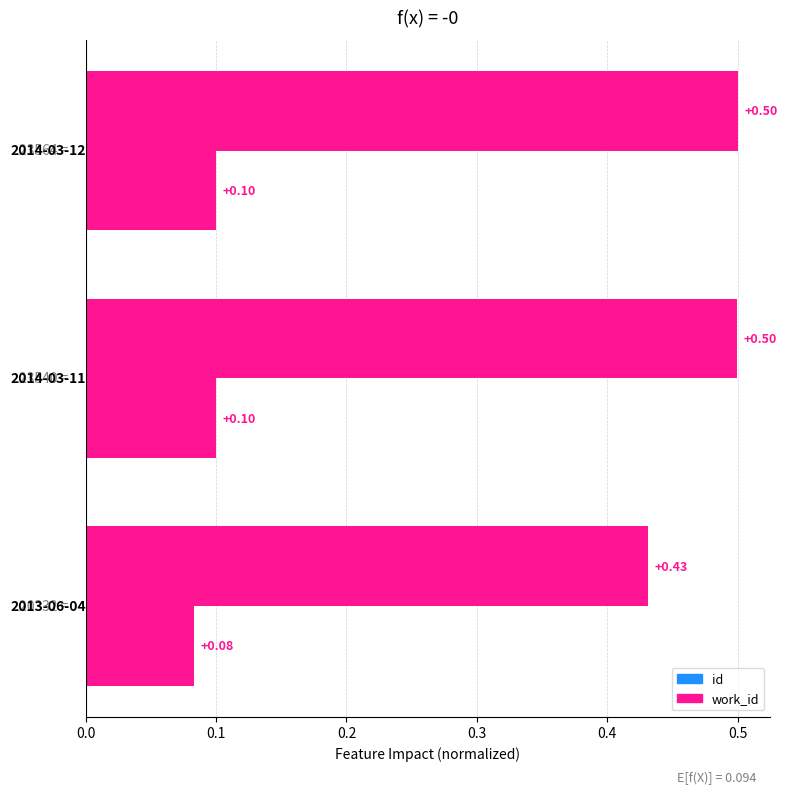

What is the sum of all id values?

1.4